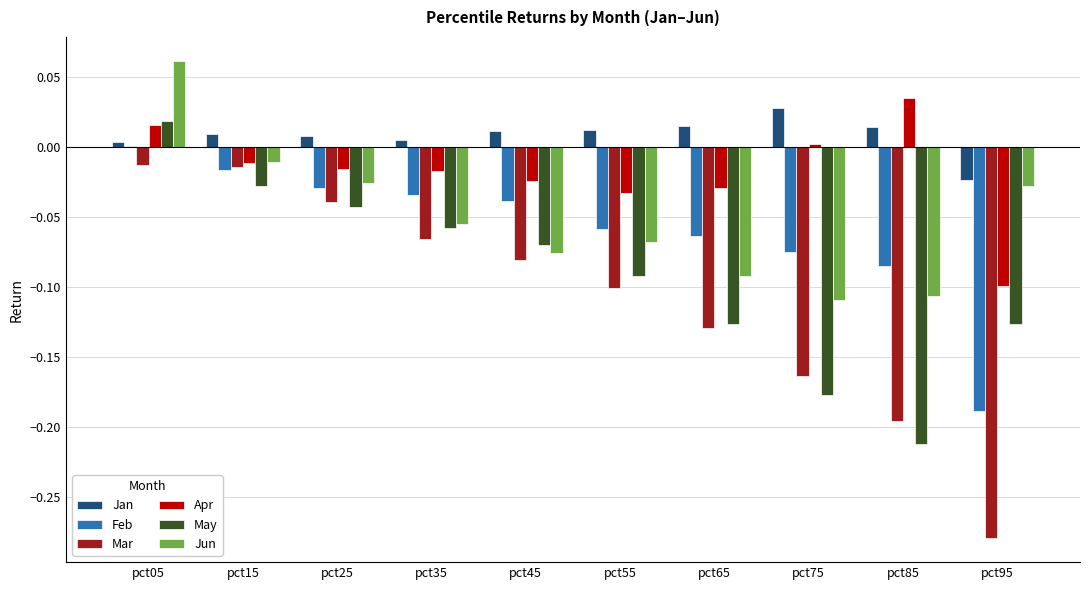

At which category is the sum across all series the highest?

pct05